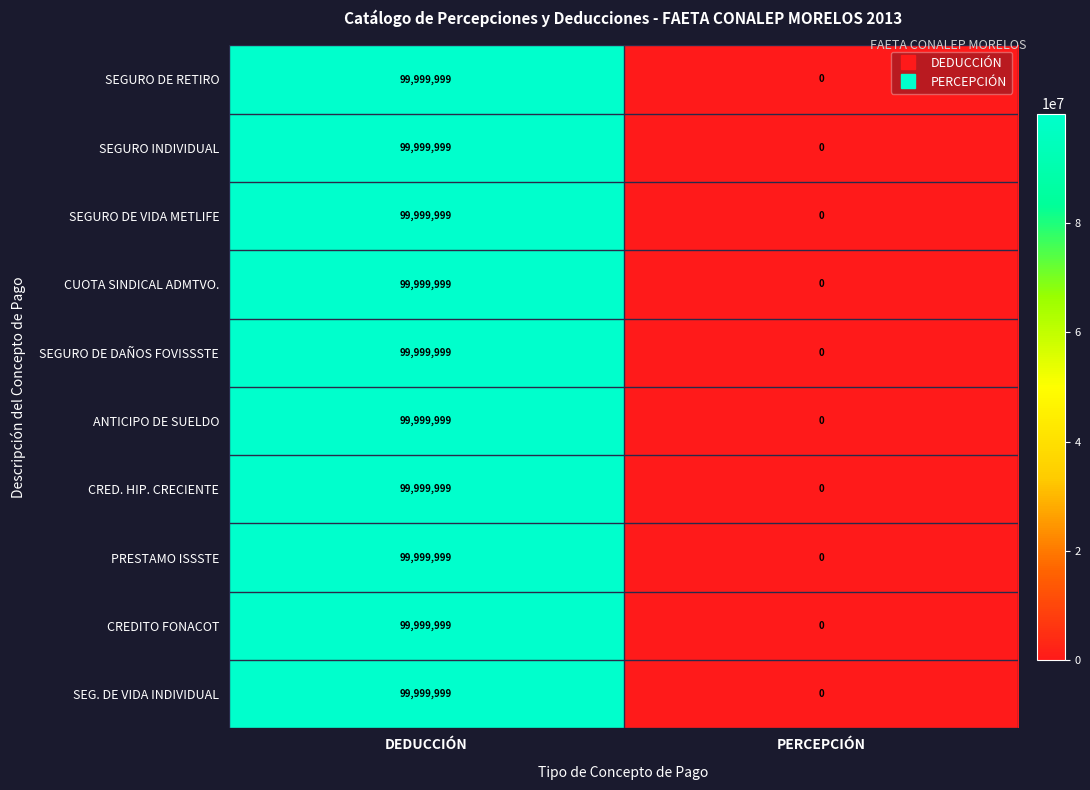

Is it true that SEGURO DE VIDA METLIFE equals 58784888 at PERCEPCIÓN?

False